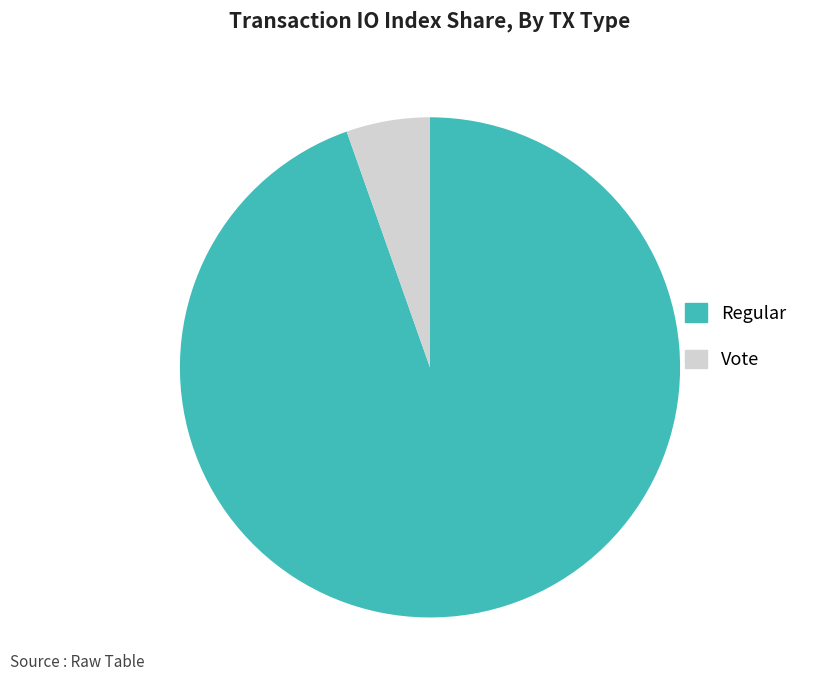

Is the sum of Vote and Regular greater than half?

Yes